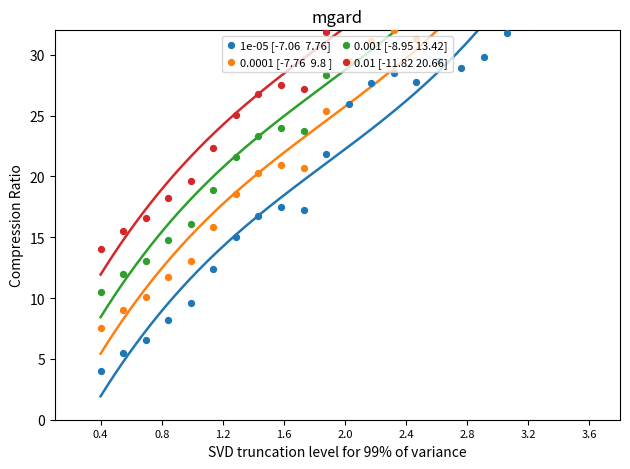

Which series contains the lowest Y value?

1e-05 [-7.06  7.76]